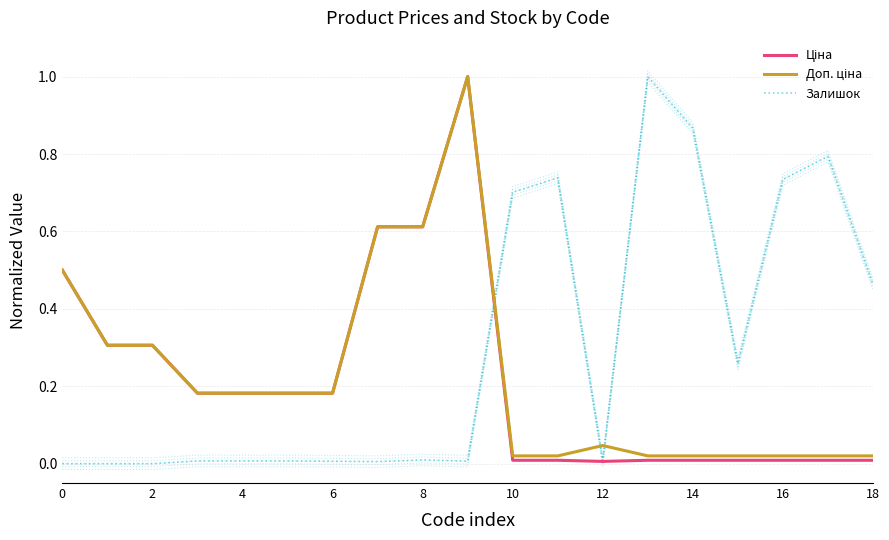

At how many categories does at least one series exceed 0?

19